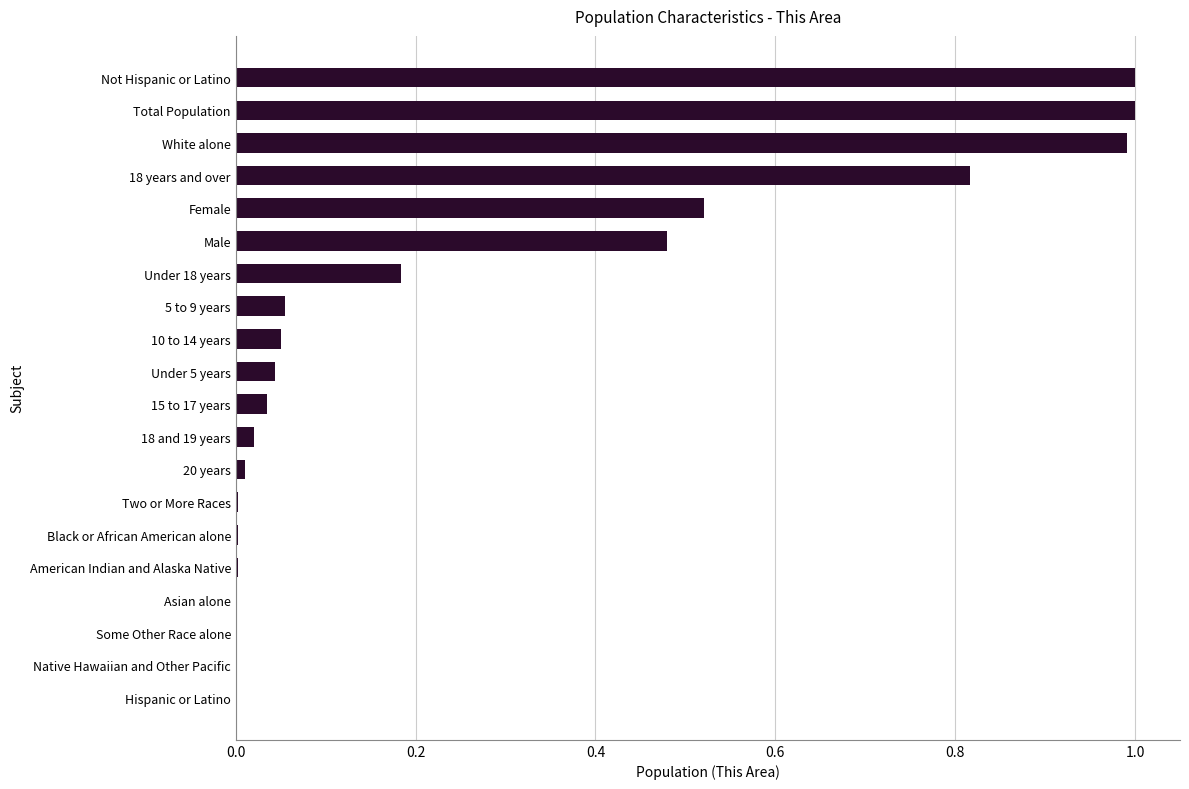

What is the maximum value shown in the chart?

1.0